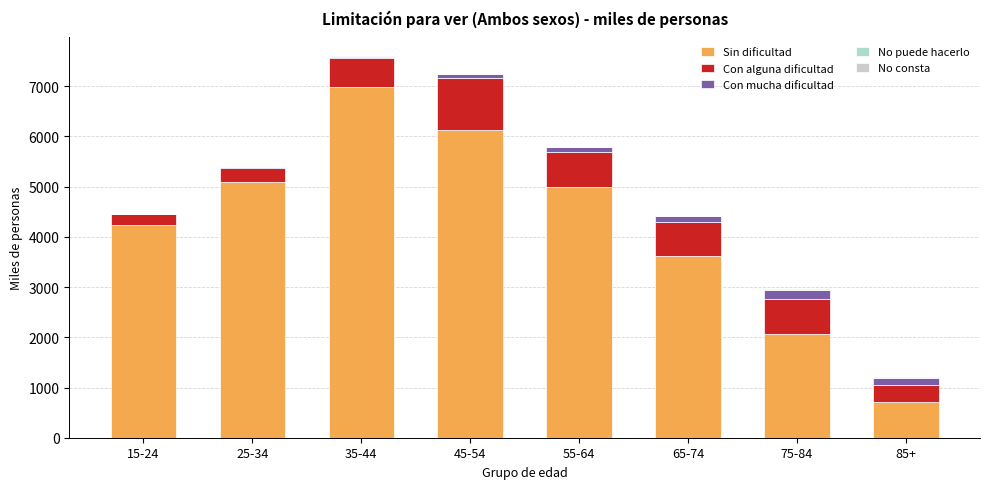

Does the chart contain stacked bars?

Yes